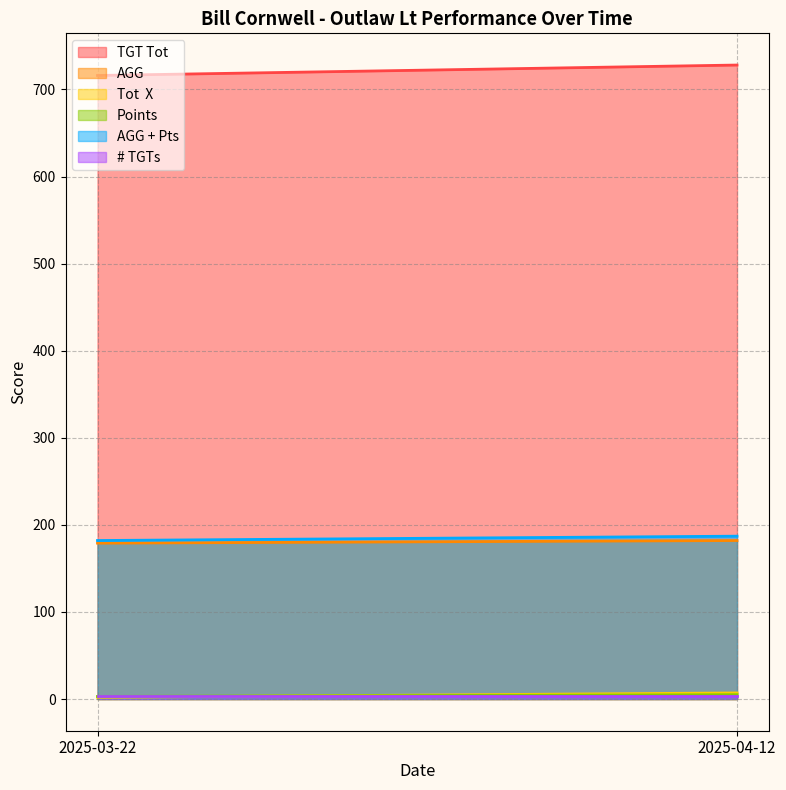

What is the greatest value displayed?

728